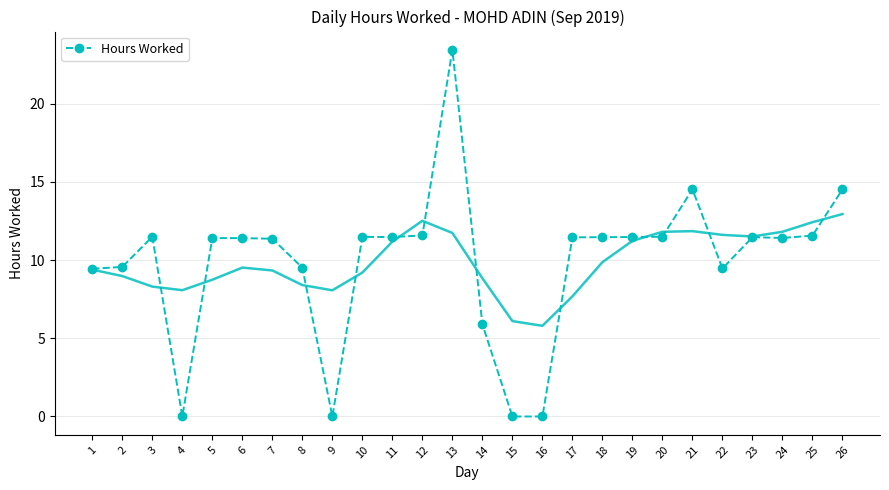

Count the number of data series in this chart.

1